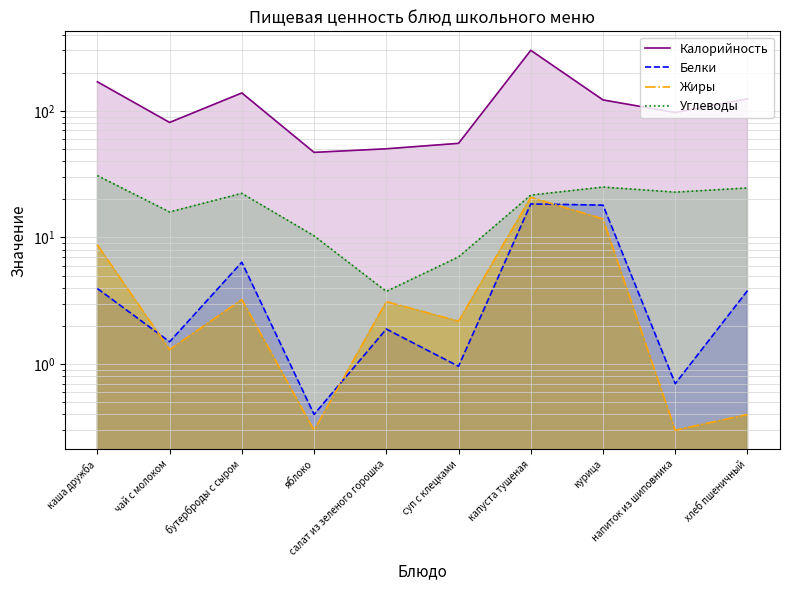

Between хлеб пшеничный and яблоко, which is larger?

хлеб пшеничный